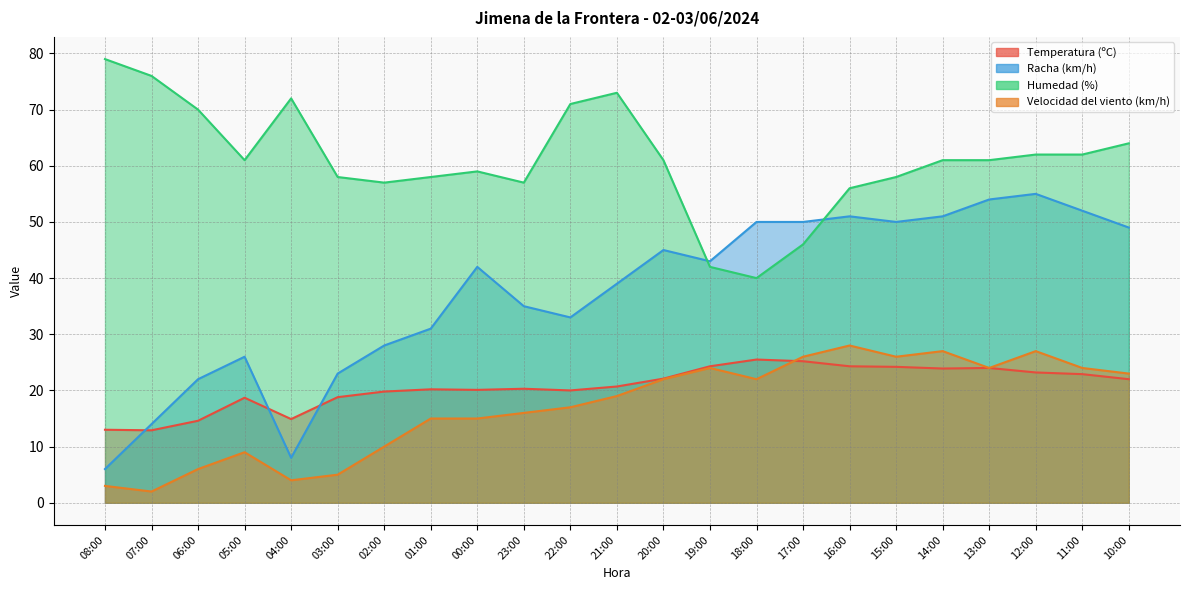

What is the average value of the Velocidad del viento (km/h) series?

17.1